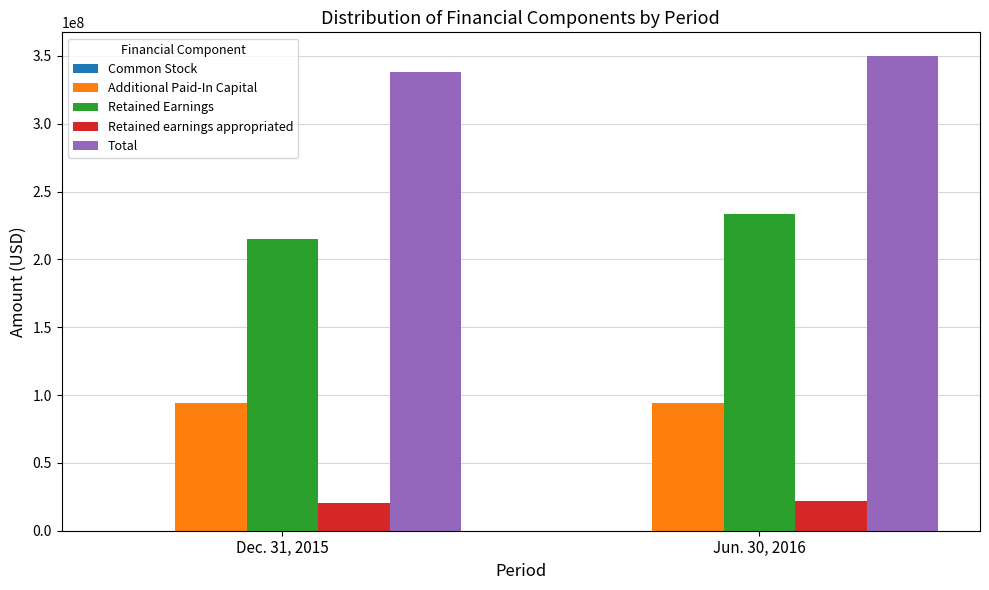

At which label is Retained earnings appropriated closest to 21079048?

Dec. 31, 2015